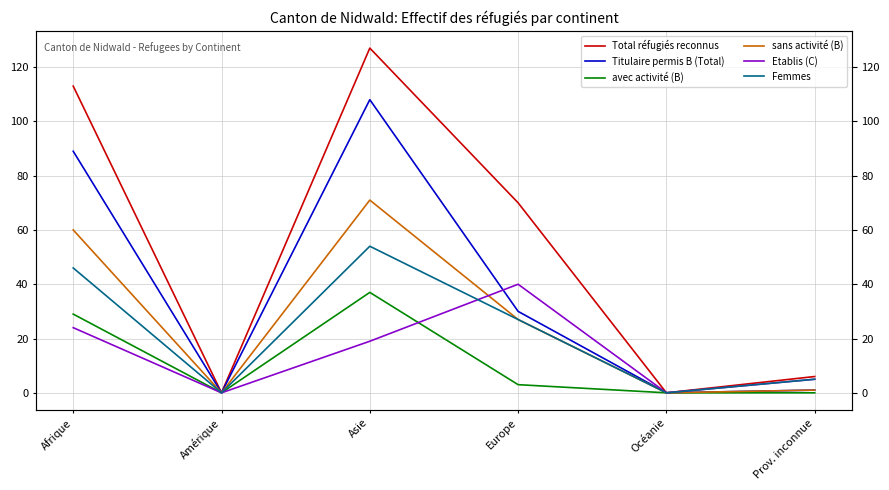

How many values in the Femmes series exceed 27?

2